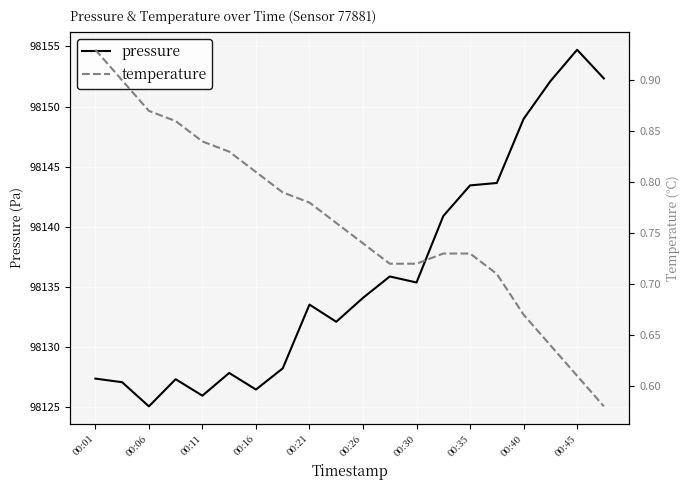

Is it true that pressure equals 98135.4 at 00:30?

True